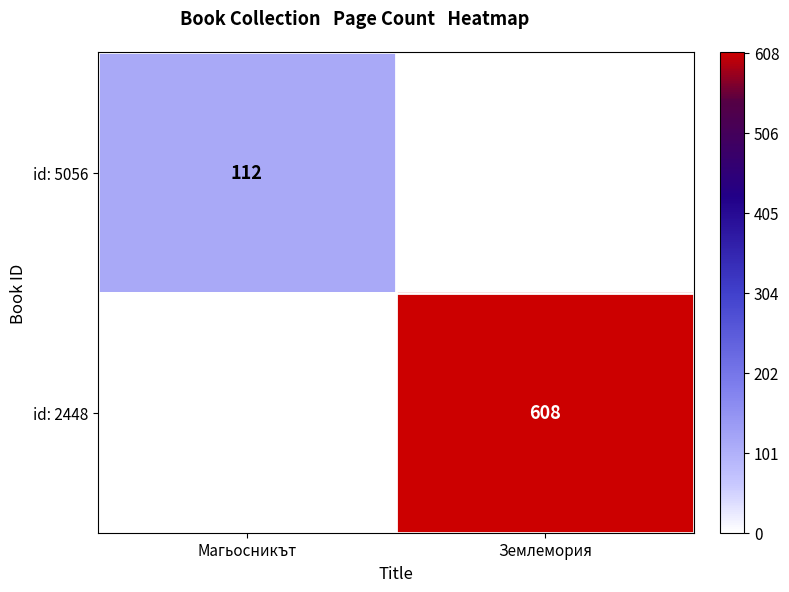

Is the value of id: 5056 at Магьосникът greater than the value of id: 2448 at Землемория?

No